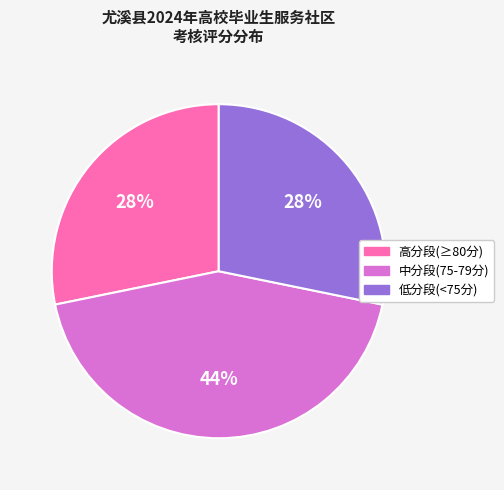

Is there a majority slice in this chart?

No